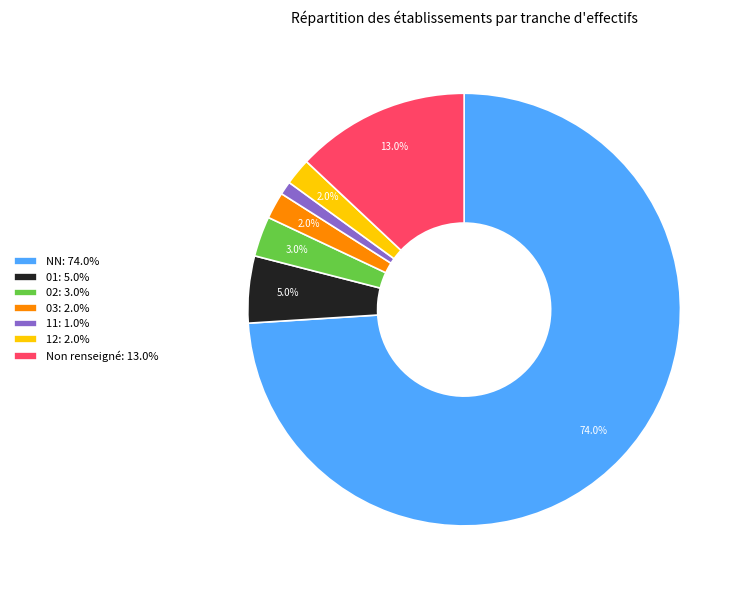

Combined, what portion of the pie is NN: 74.0% and 02: 3.0%?

77.0%